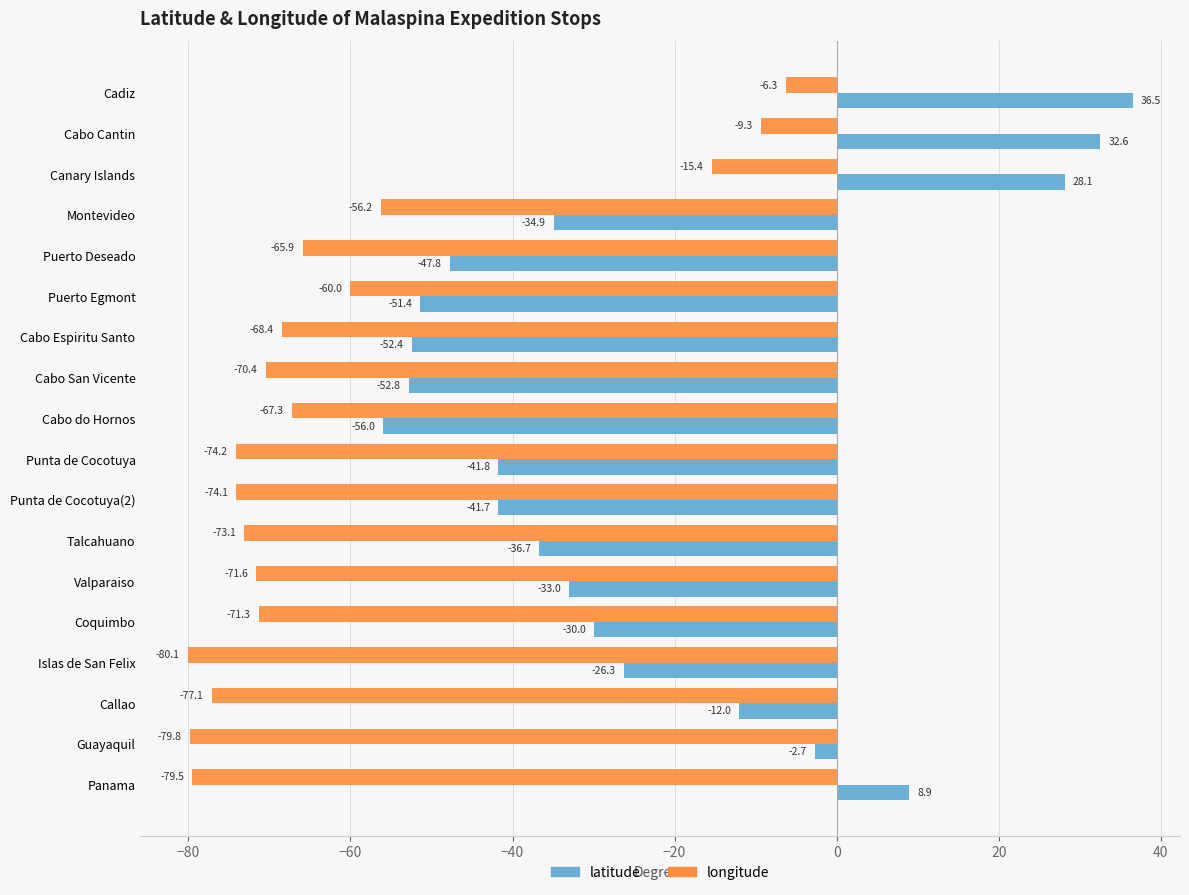

At which category is the sum across all series the highest?

Cadiz